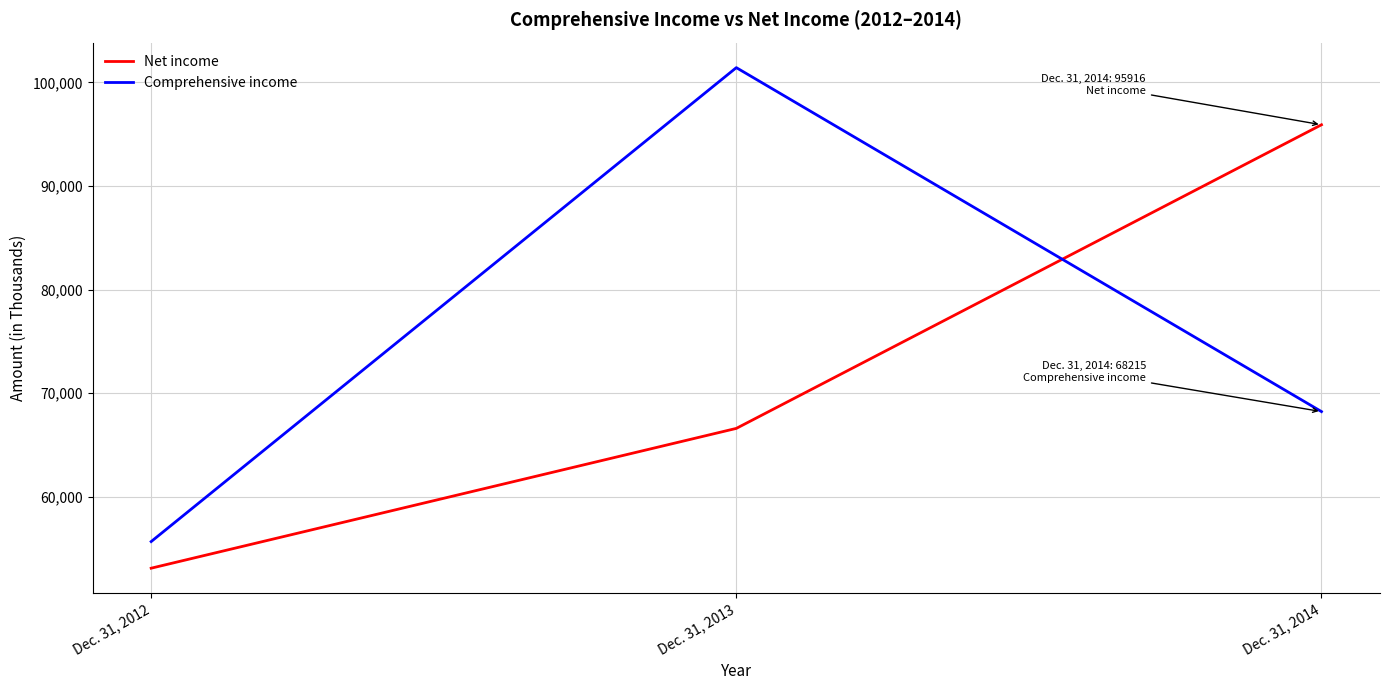

Rank the series by their average value, from highest to lowest.

Comprehensive income, Net income